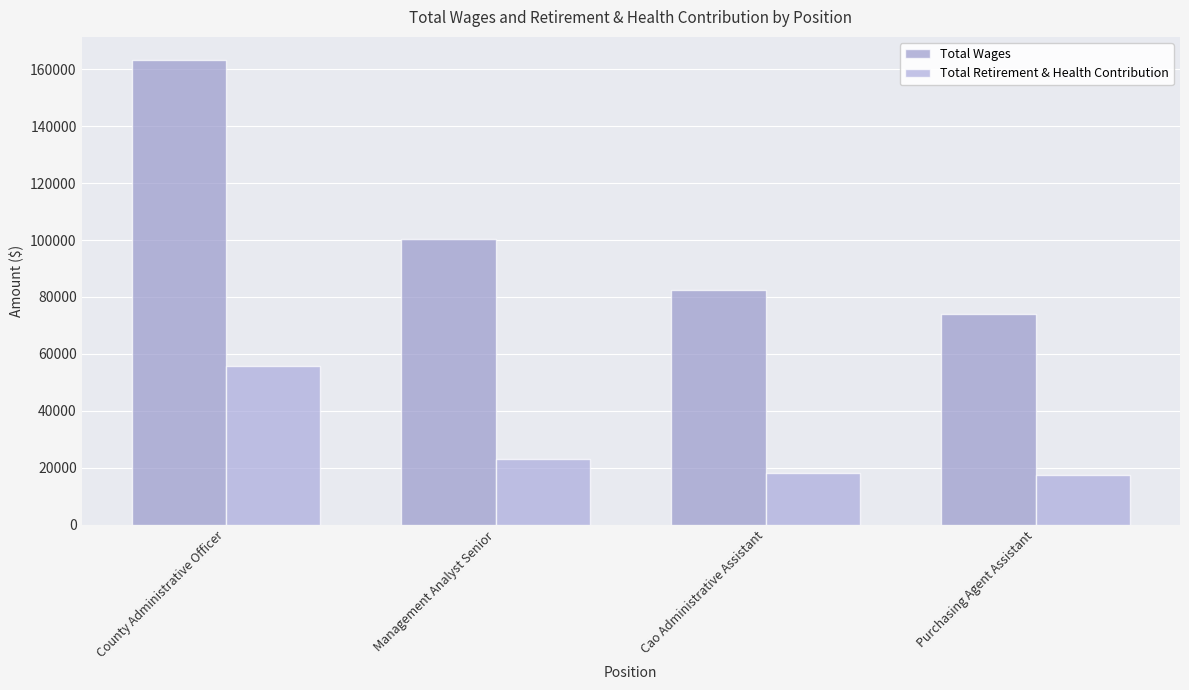

What is the greatest value displayed?

163205